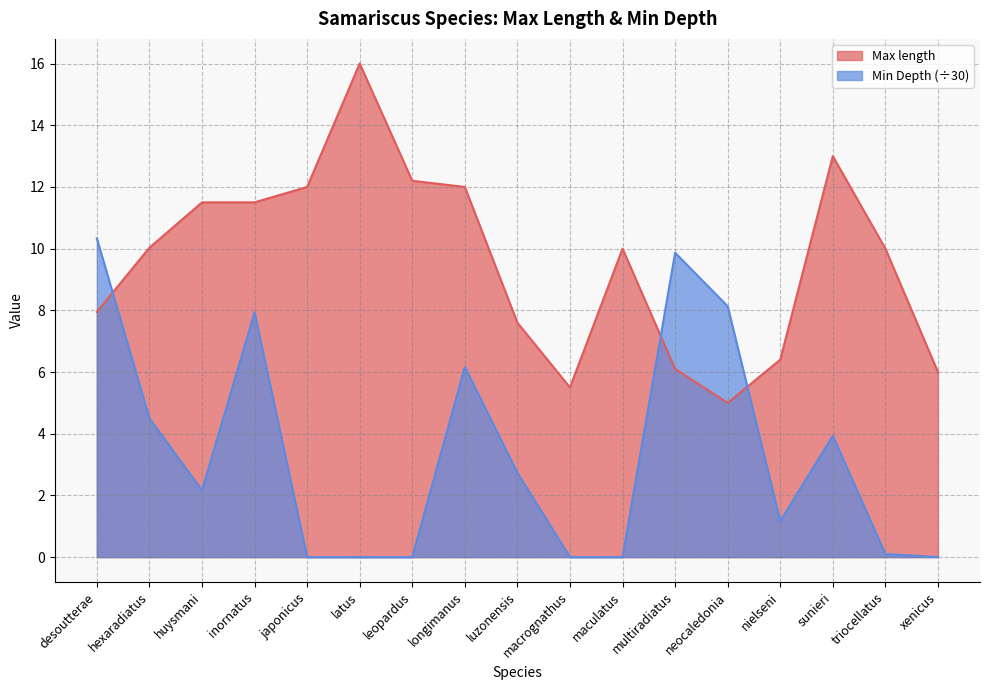

Reading left to right, extract all data points from this chart.

Max length: desoutterae=8.0	hexaradiatus=10.0	huysmani=11.5	inornatus=11.5	japonicus=12.0	latus=16.0	leopardus=12.2	longimanus=12.0	luzonensis=7.6	macrognathus=5.5	maculatus=10.0	multiradiatus=6.1	neocaledonia=5.0	nielseni=6.4	sunieri=13.0	triocellatus=10.0	xenicus=6.0
Min Depth: desoutterae=10.3	hexaradiatus=4.5	huysmani=2.2	inornatus=7.9	japonicus=0.0	latus=0.0	leopardus=0.0	longimanus=6.2	luzonensis=2.7	macrognathus=0.0	maculatus=0.0	multiradiatus=9.9	neocaledonia=8.1	nielseni=1.2	sunieri=3.9	triocellatus=0.1	xenicus=0.0